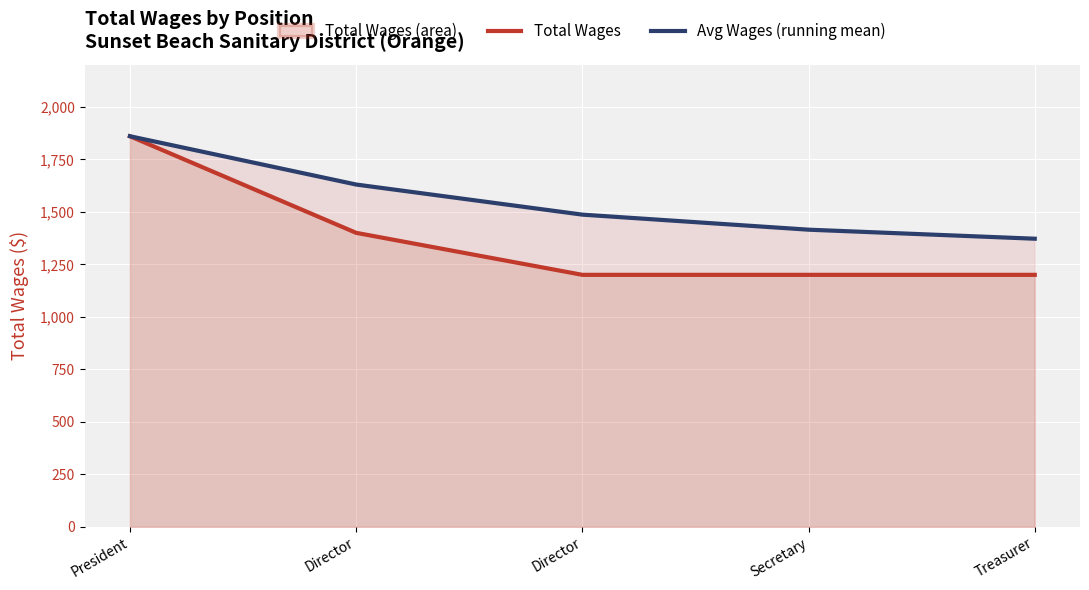

What is the label of the 5th point from the right?

President